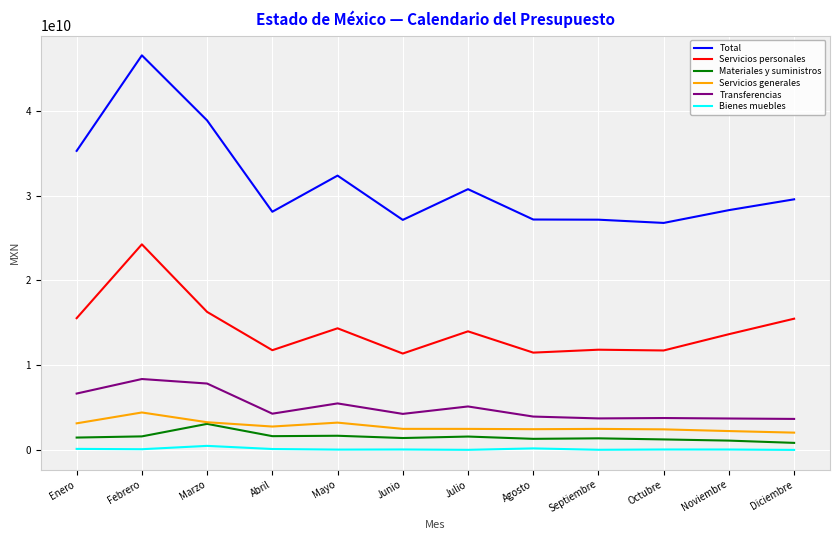

The value of Total at Diciembre is 29558175381. True or false?

True